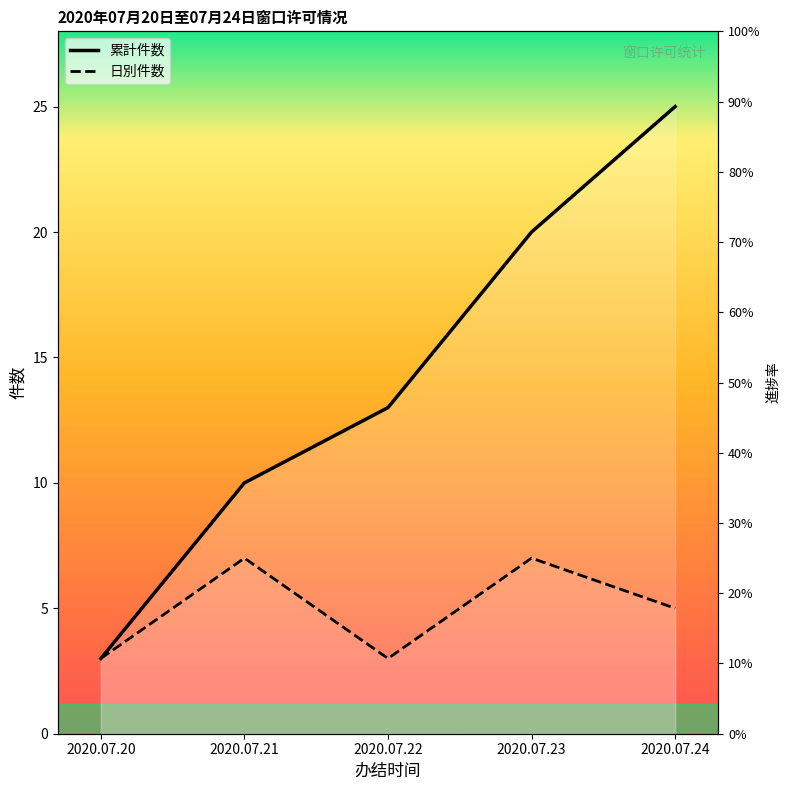

Where is 日別件数 nearest to the value 5?

2020.07.24